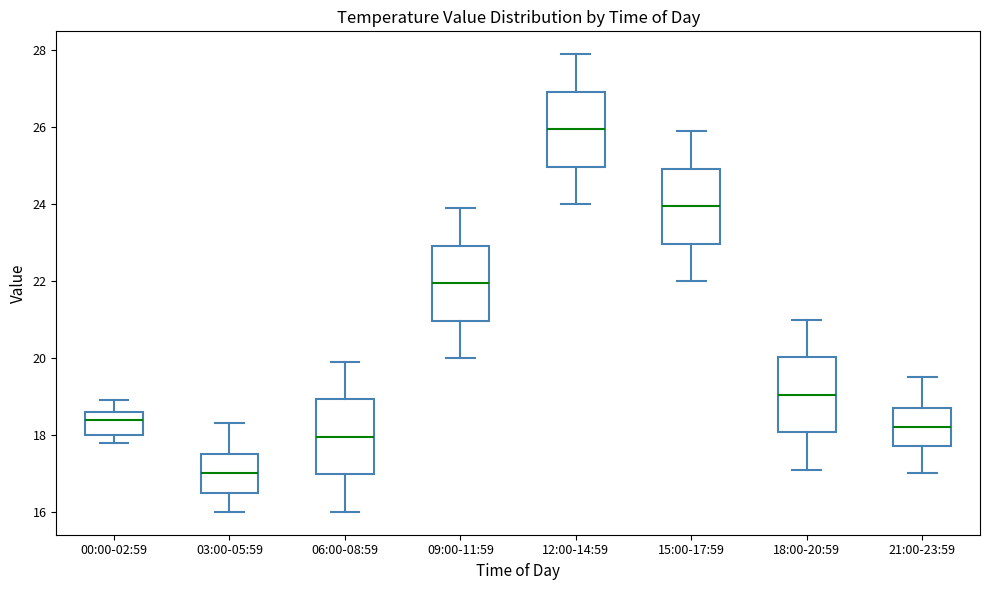

Reading left to right, transcribe this box plot: for each box, give where its median line is, the range the box spans, and where its two whiskers end, as read against the y-axis. The values are not printed on the chart, so give them approximately, as read against the axis.

00:00-02:59: median 18.4, box 18.0 to 18.6, whiskers 17.8 to 19.0
03:00-05:59: median 17.0, box 16.6 to 17.6, whiskers 16.0 to 18.4
06:00-08:59: median 18.0, box 17.0 to 19.0, whiskers 16.0 to 20.0
09:00-11:59: median 22.0, box 21.0 to 23.0, whiskers 20.0 to 24.0
12:00-14:59: median 26.0, box 25.0 to 27.0, whiskers 24.0 to 28.0
15:00-17:59: median 24.0, box 23.0 to 25.0, whiskers 22.0 to 26.0
18:00-20:59: median 19.0, box 18.0 to 20.0, whiskers 17.2 to 21.0
21:00-23:59: median 18.2, box 17.8 to 18.8, whiskers 17.0 to 19.6